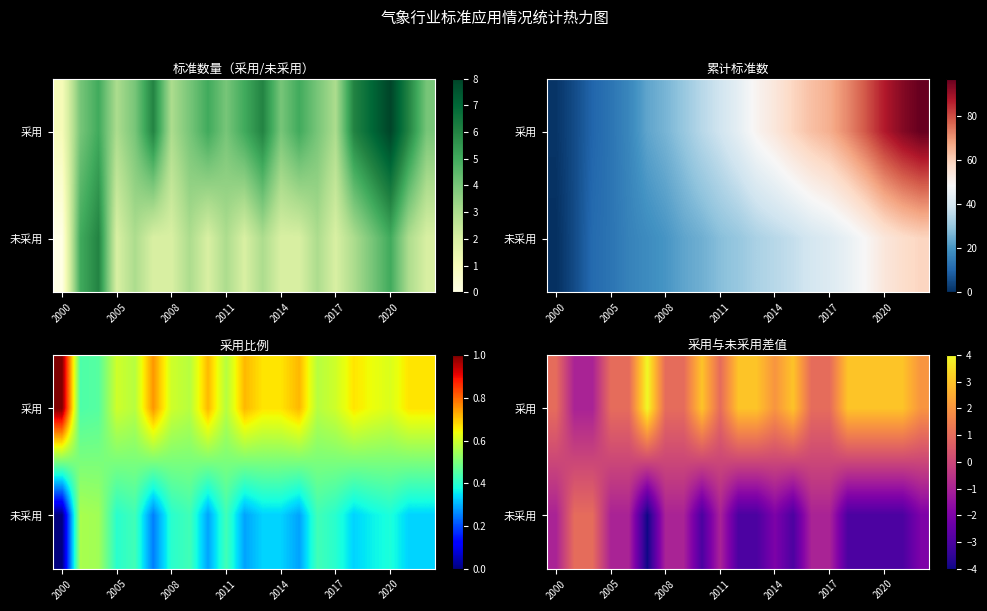

What is the smallest value displayed?

-4